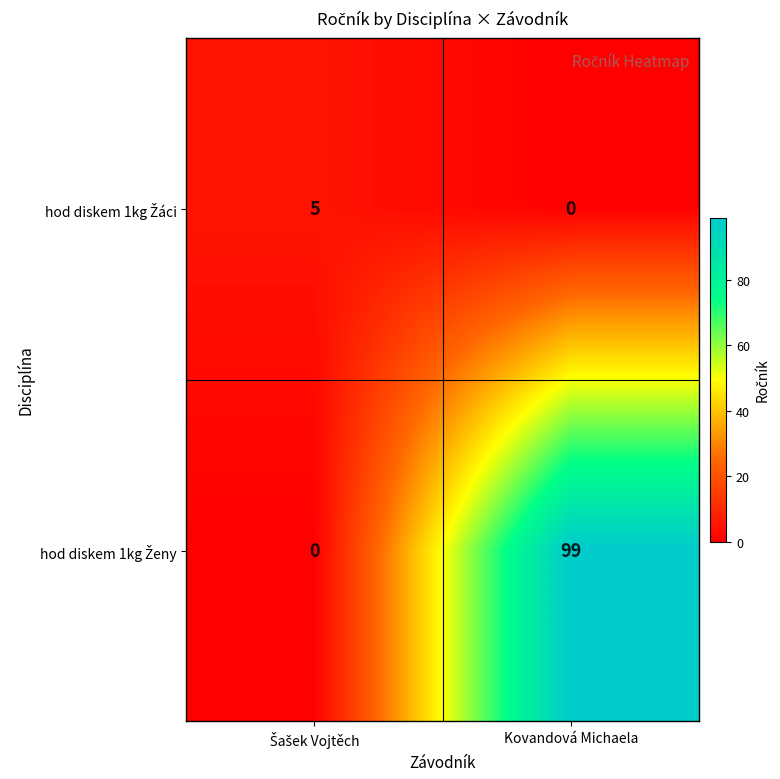

What is the total value across all series at Kovandová Michaela?

99